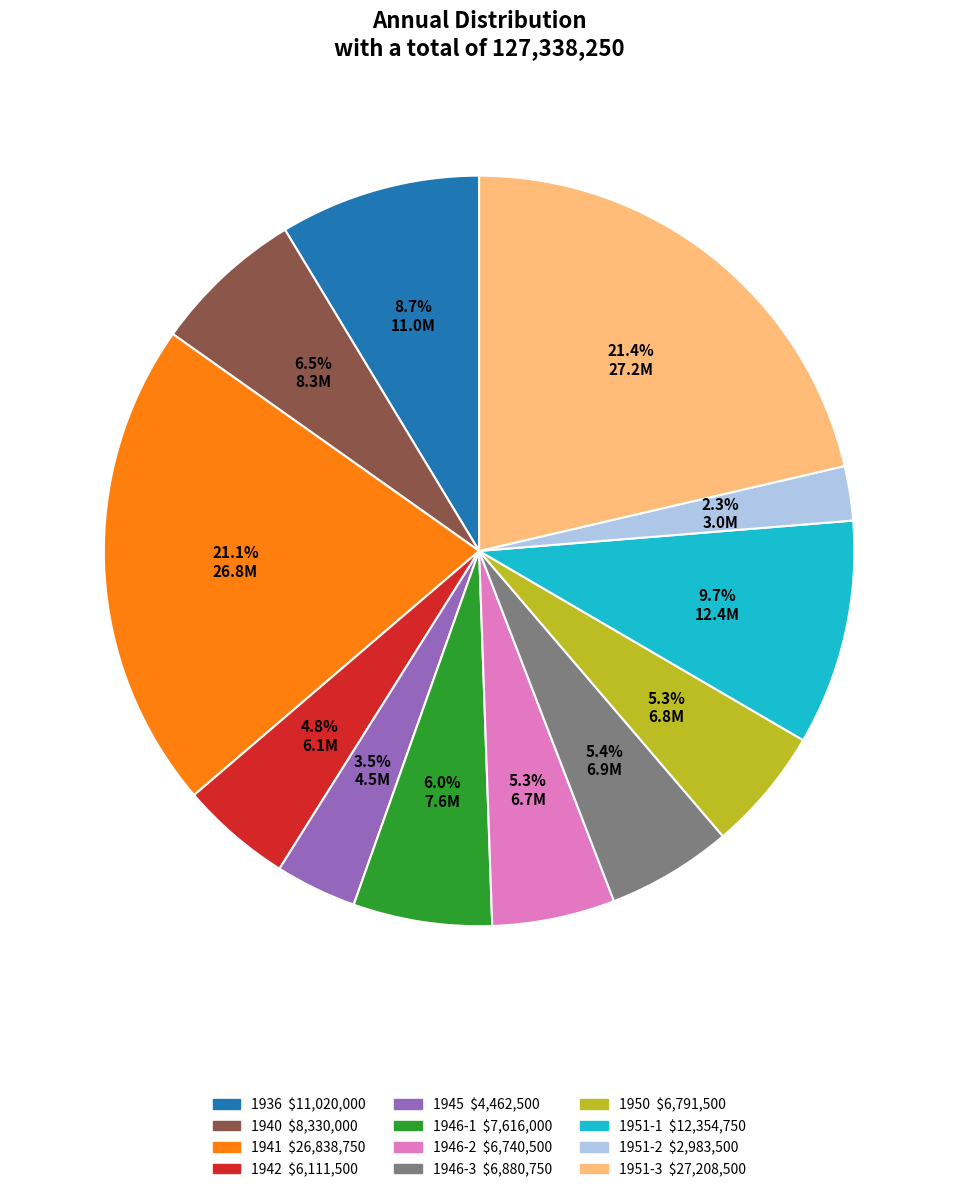

To the nearest percent, what is the difference between the largest and smallest slice percentages?

19%